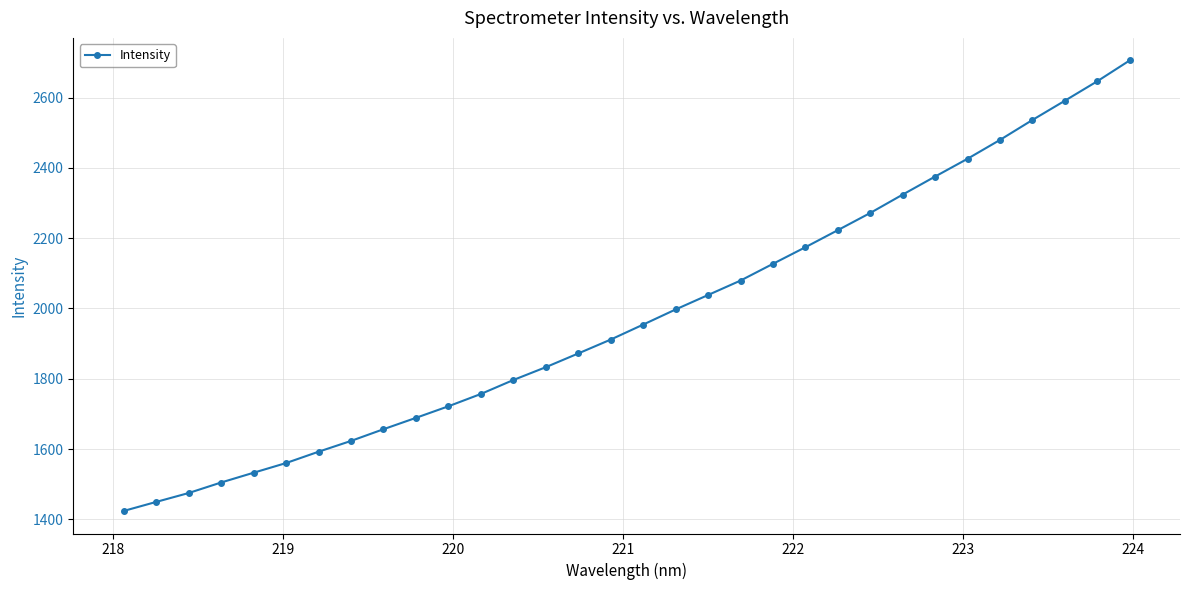

Count the number of categories in the chart.

32